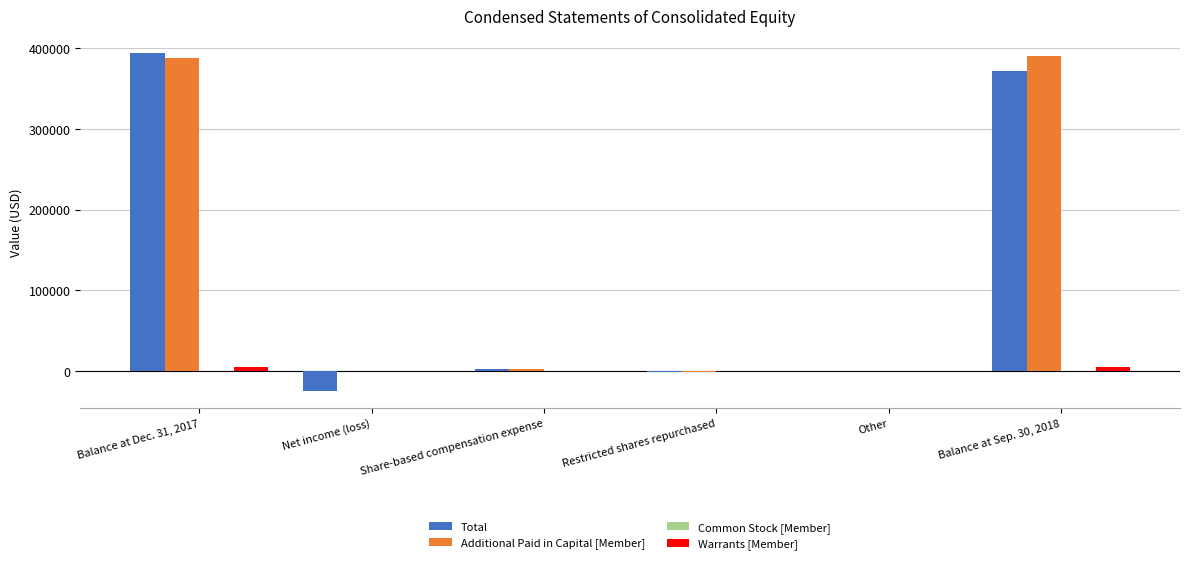

Count the number of categories in the chart.

6